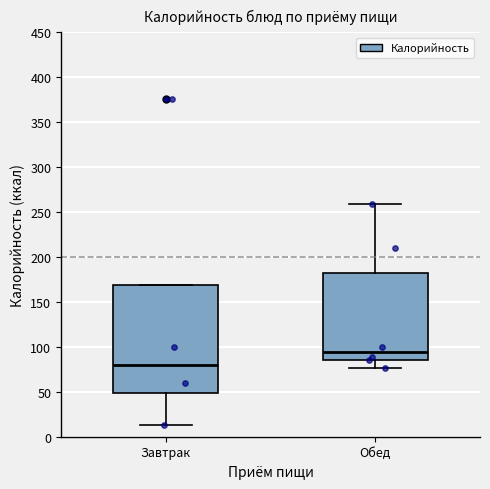

Comparing the boxes themselves (not the whiskers), which one is the tallest?

Завтрак